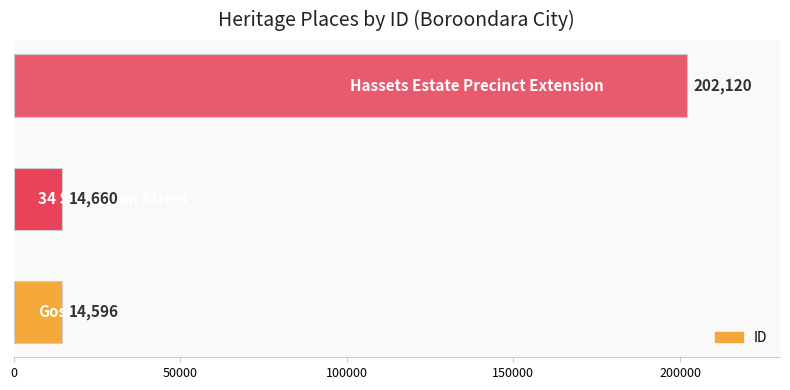

What is the average value?

77125